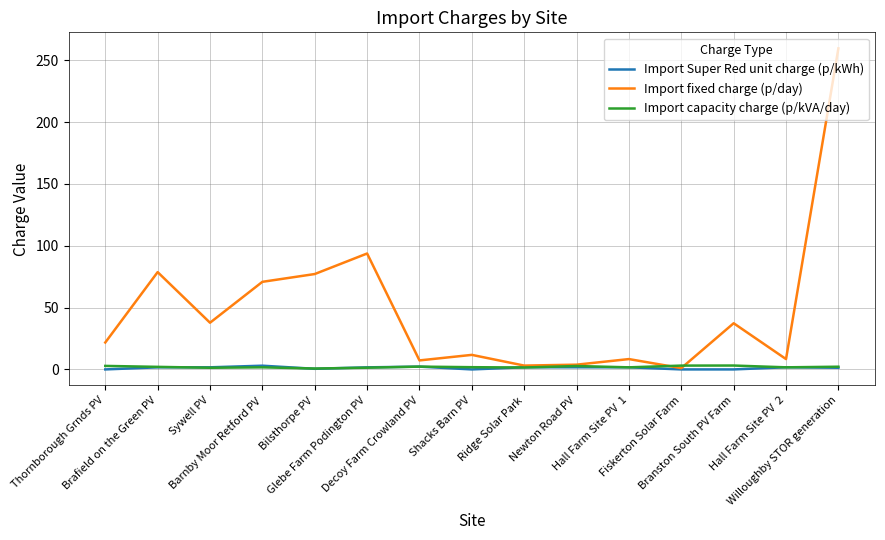

Which series has the widest spread of values?

Import fixed charge (p/day)